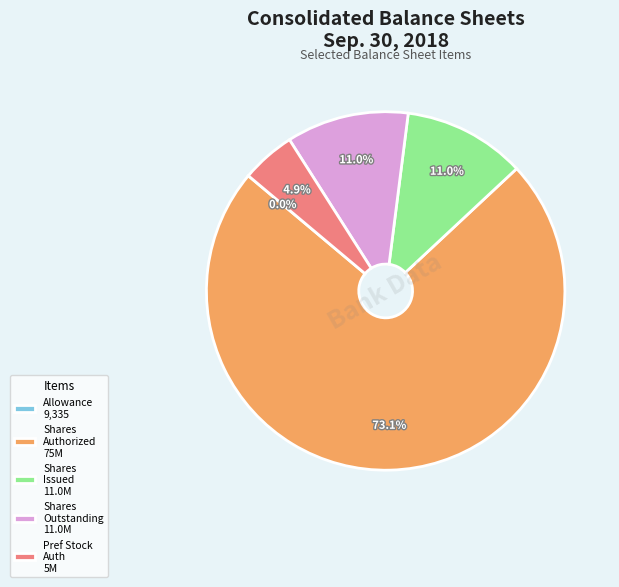

How much of the chart is everything except Shares Outstanding 11.0M?

89.0%